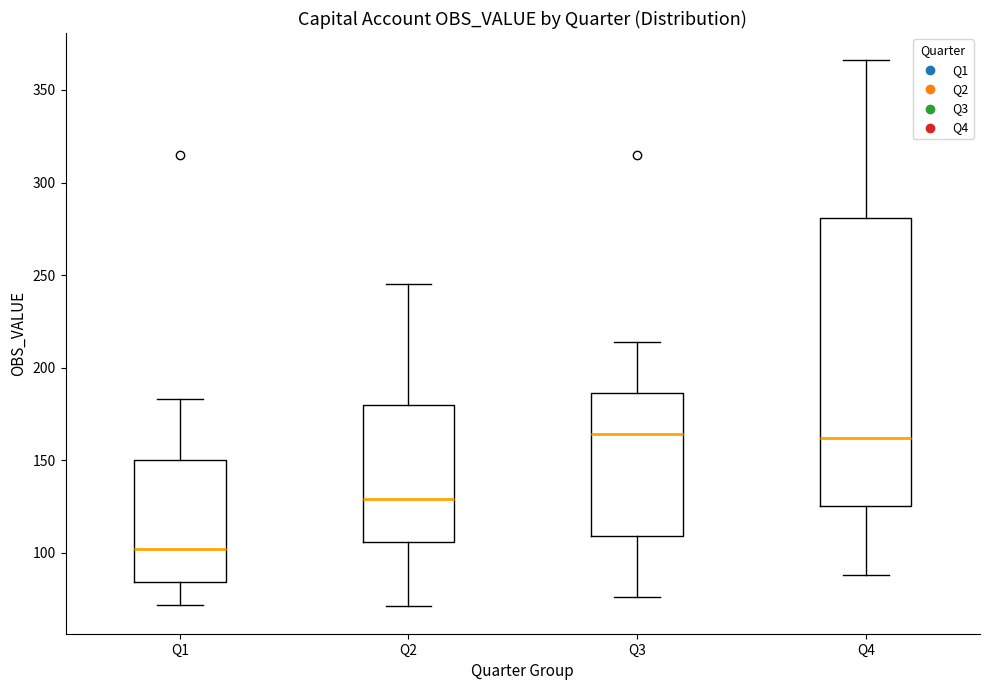

Reading left to right, read every box against the y-axis: the position of its median line, the range the box covers, and the ends of its whiskers. The values are not printed on the chart, so give them approximately, as read against the axis.

Q1: median 100, box 85 to 150, whiskers 70 to 185
Q2: median 130, box 105 to 180, whiskers 70 to 245
Q3: median 165, box 110 to 185, whiskers 75 to 215
Q4: median 160, box 125 to 280, whiskers 90 to 365